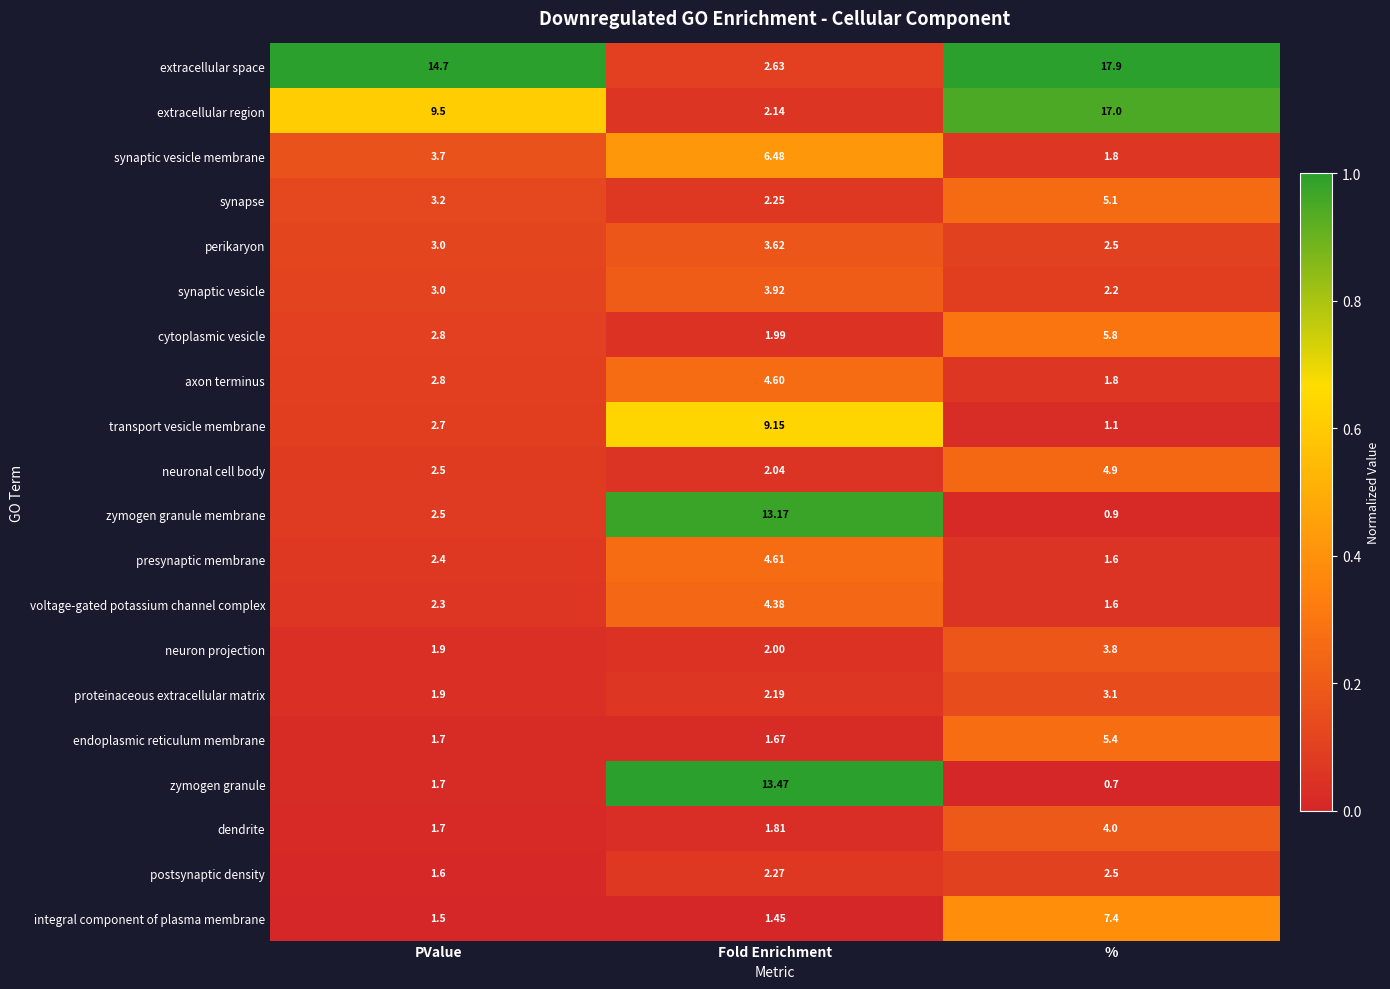

At which label is transport vesicle membrane closest to 5?

PValue